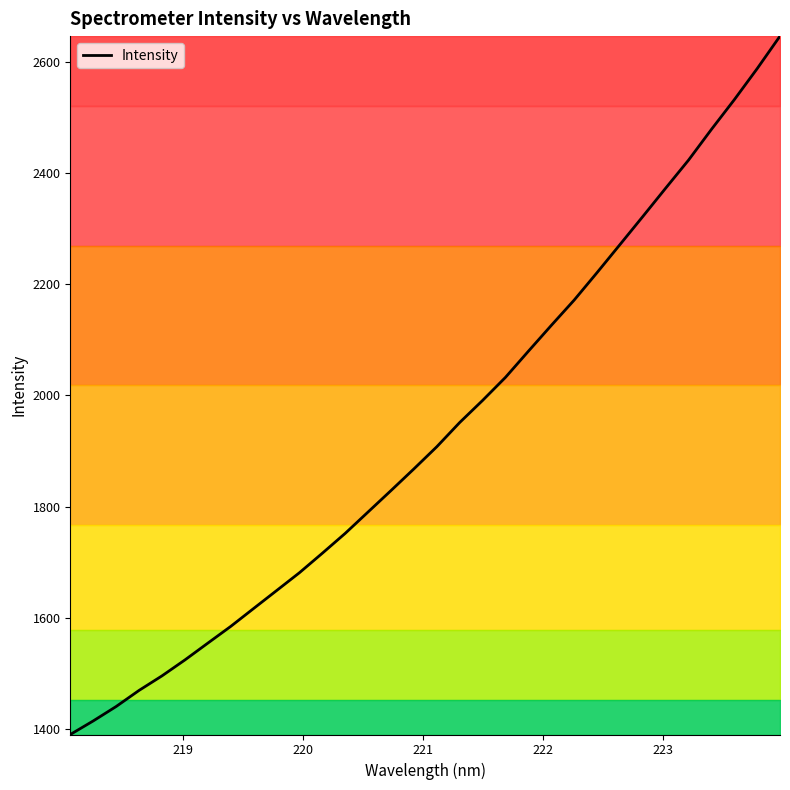

What is the difference between the maximum and minimum values?

1255.2